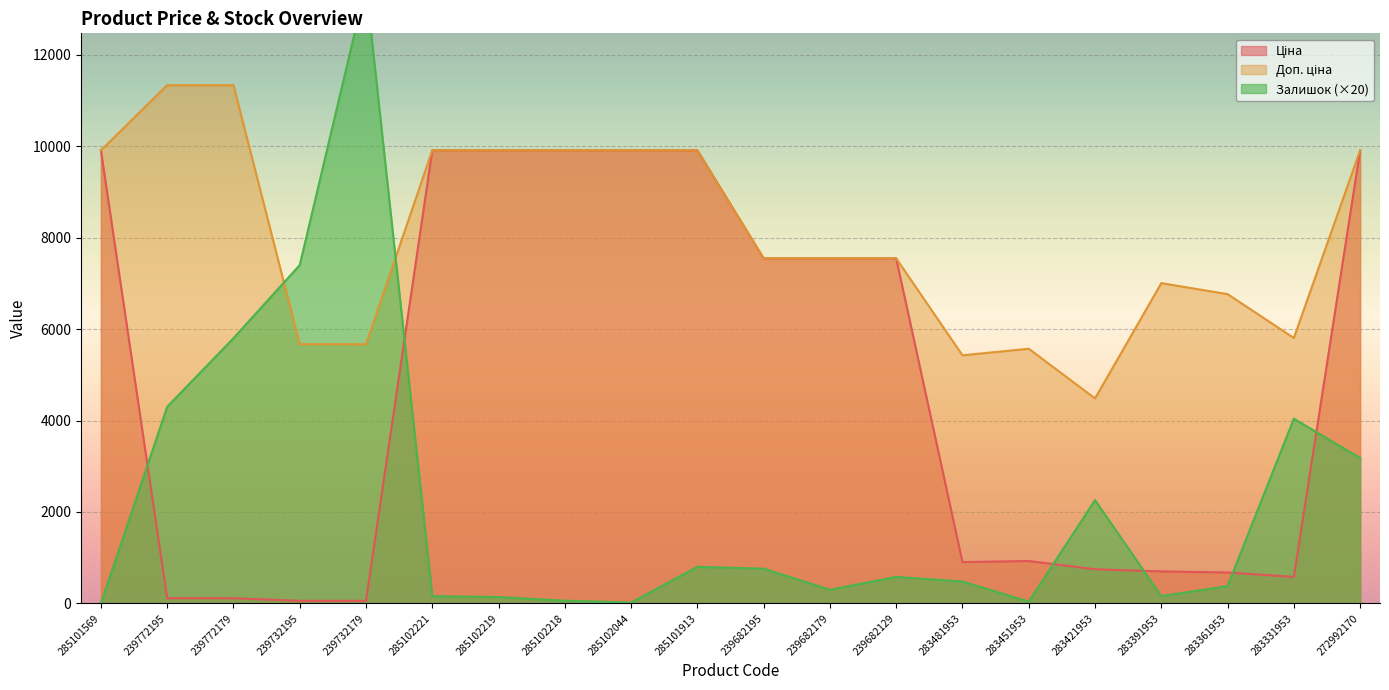

What is the spread (max minus min) of values at 239732179?

13463.3